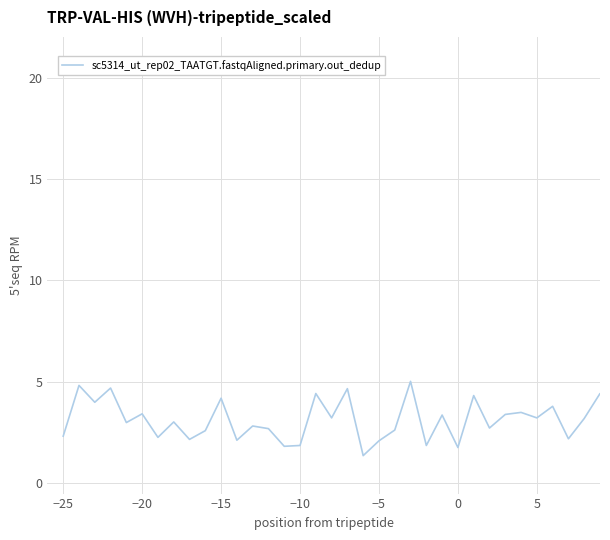

True or false: the data has more than 0 interior local peaks.

True